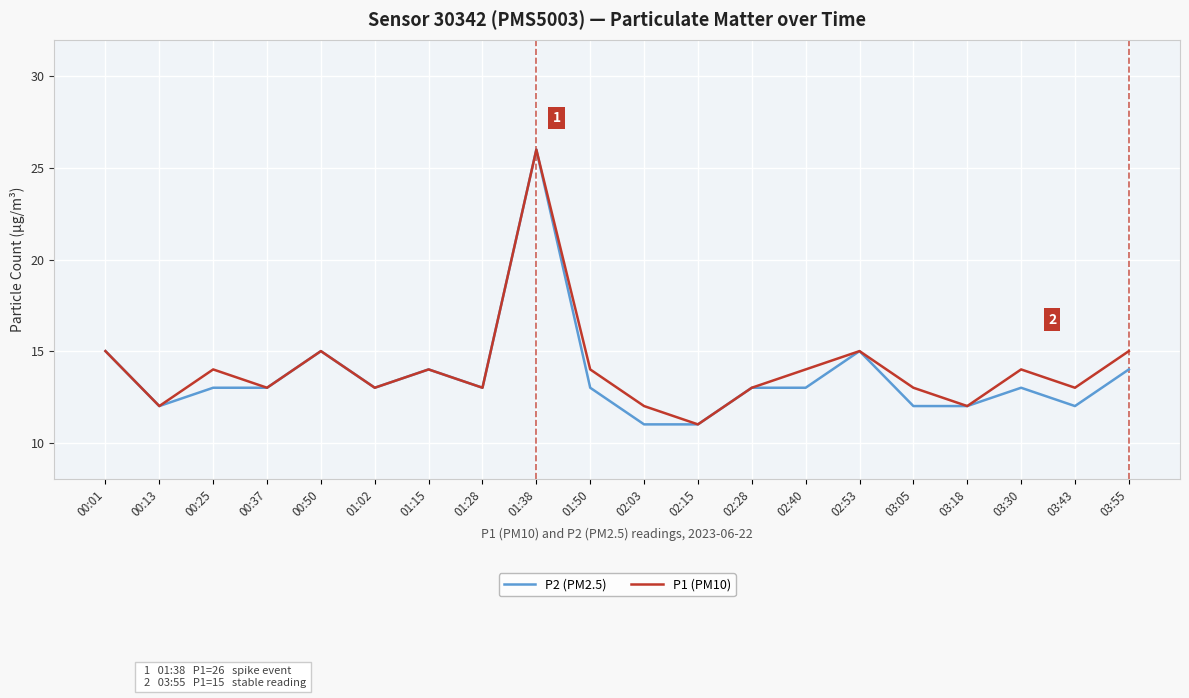

What position from the right is 03:05?

5